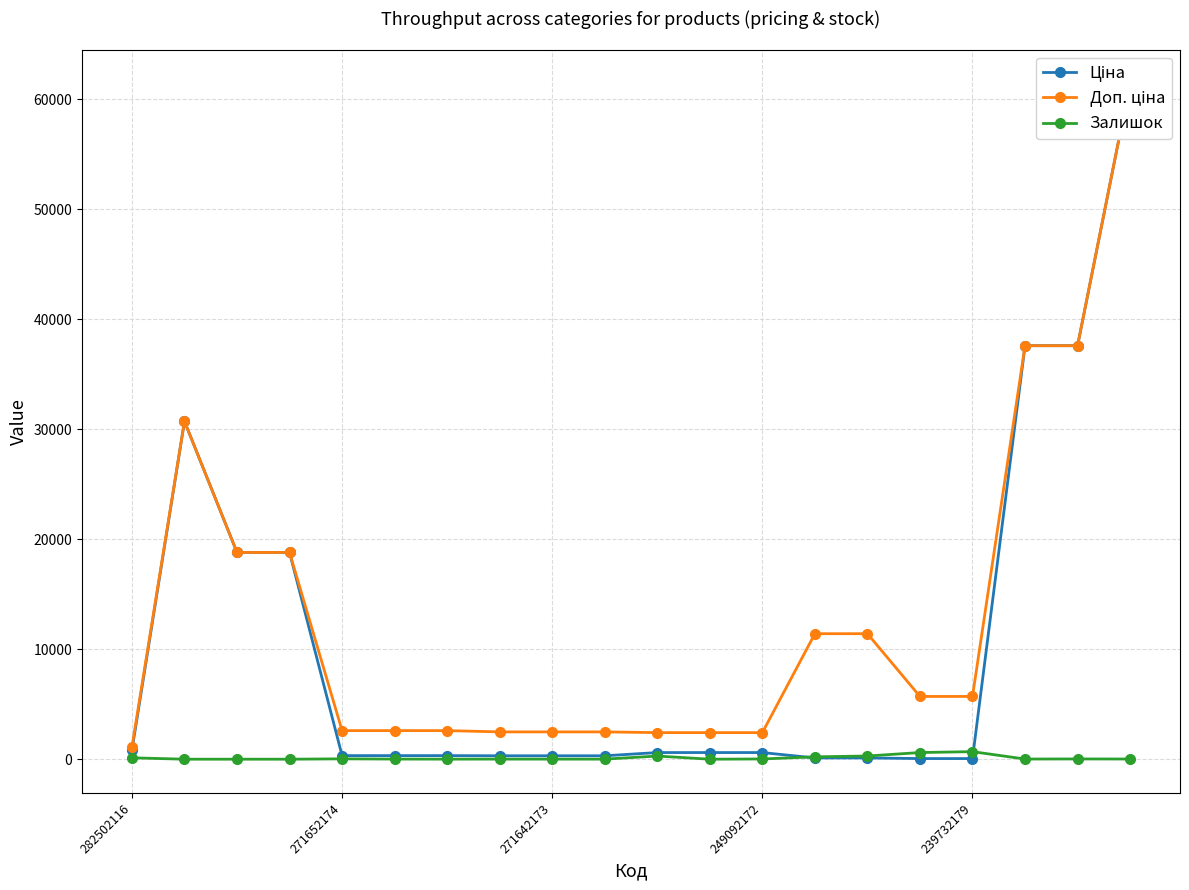

What are all the series names shown in the legend?

Ціна, Доп. ціна, Залишок